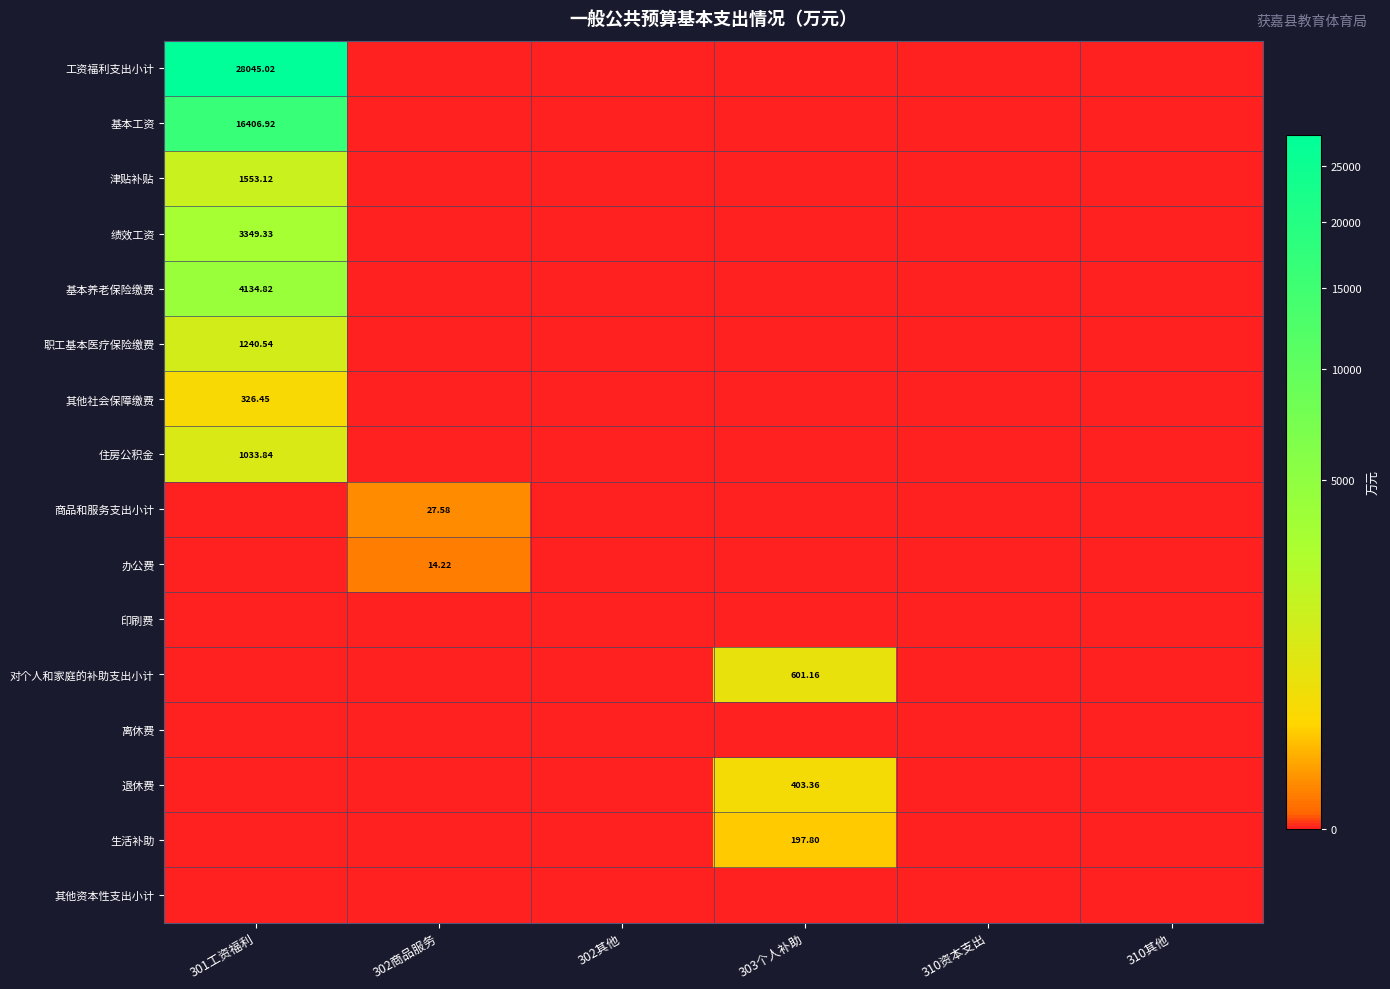

List the labels in order of 其他资本性支出小计 value, largest first.

301工资福利, 302商品服务, 302其他, 303个人补助, 310资本支出, 310其他